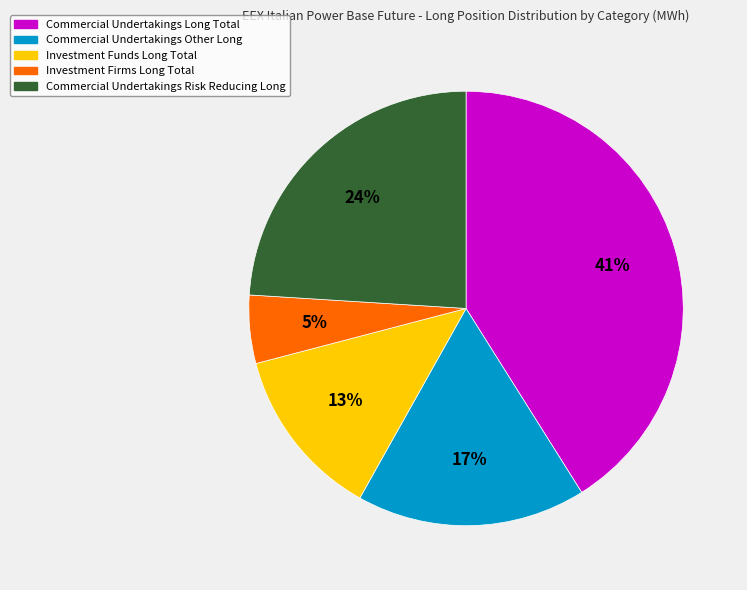

Is it true that Commercial Undertakings Long Total is 41% of the pie?

True